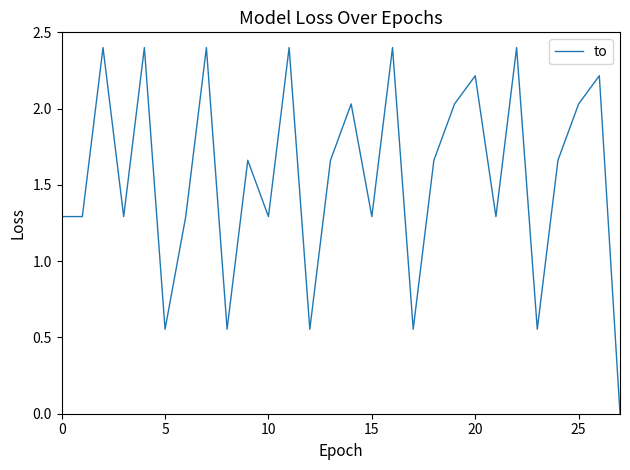

The chart shows a value of 2.7 at 25. True or false?

False